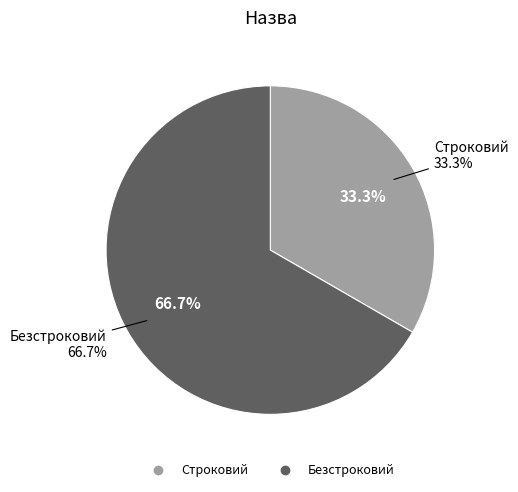

How many slices are in this pie chart?

2